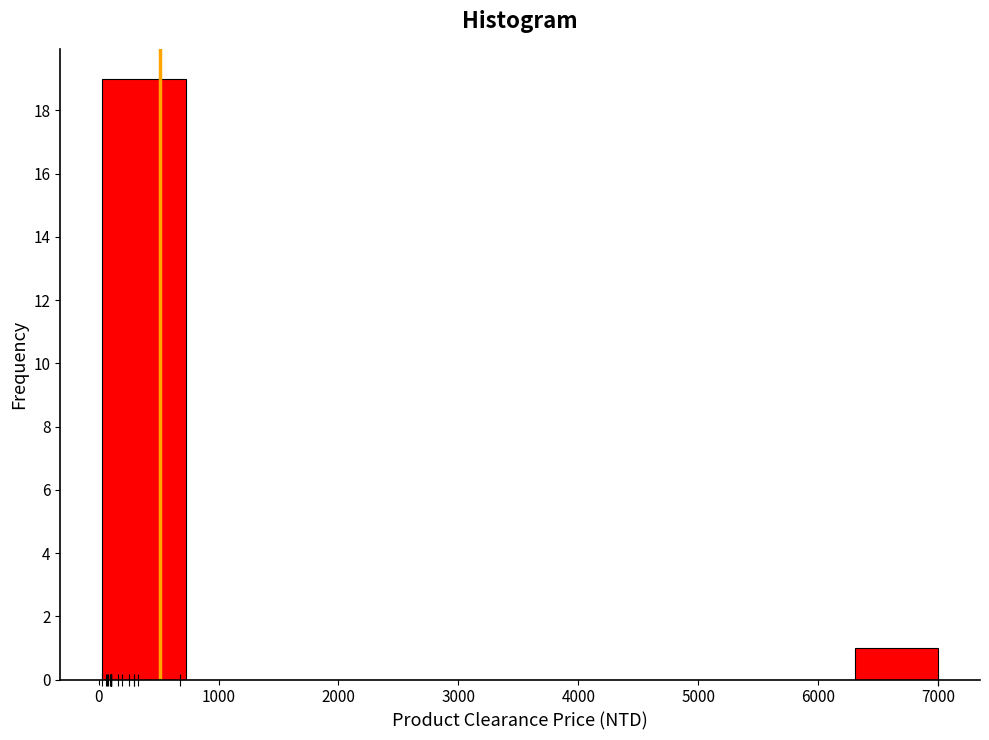

Reading left to right, transcribe this chart: for each bar, give the range it covers on the x-axis and its height. Neither the bar edges nor the heights are printed on the chart, so give them approximately, as read against the axes.

0 to 700: 19
700 to 1400: 0
1400 to 2100: 0
2100 to 2800: 0
2800 to 3500: 0
3500 to 4200: 0
4200 to 4900: 0
4900 to 5600: 0
5600 to 6300: 0
6300 to 7000: 1